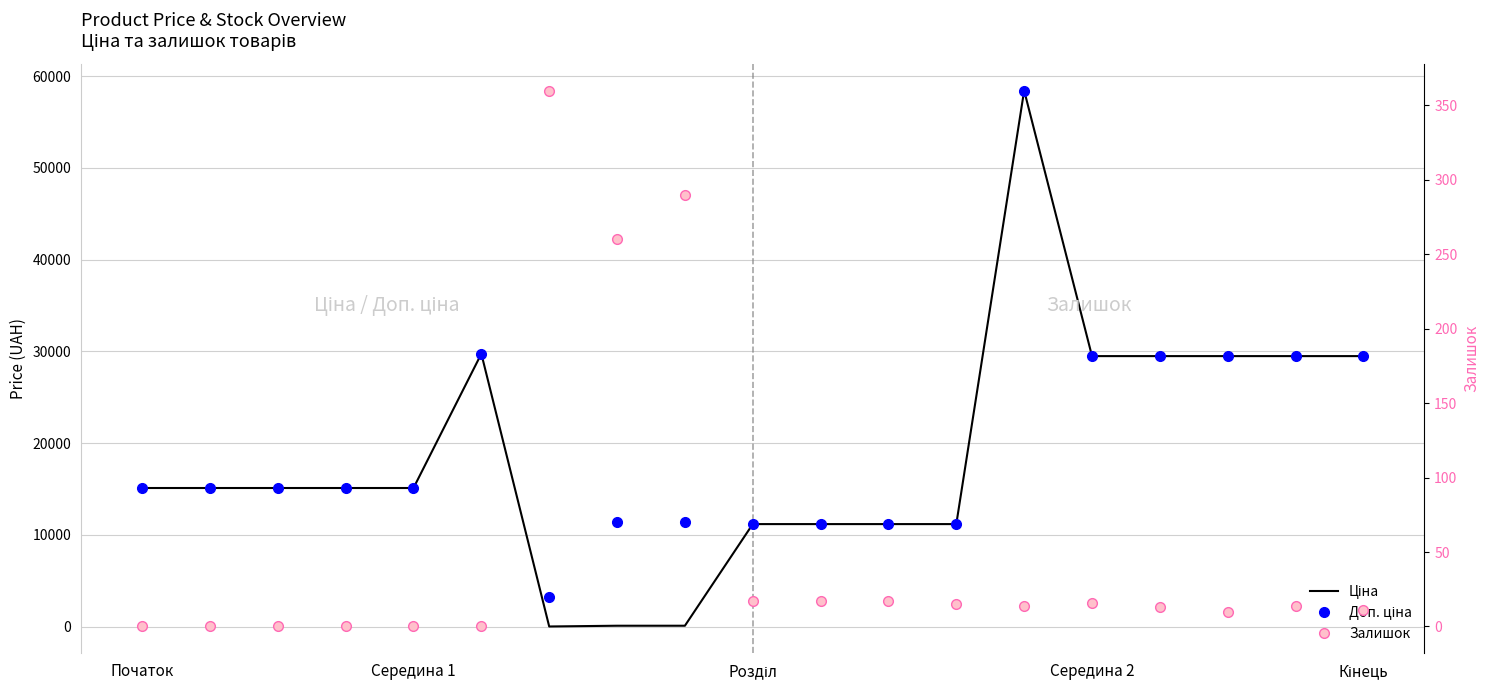

What is the value of the Доп. ціна point at the 10th from the left?

11188.2